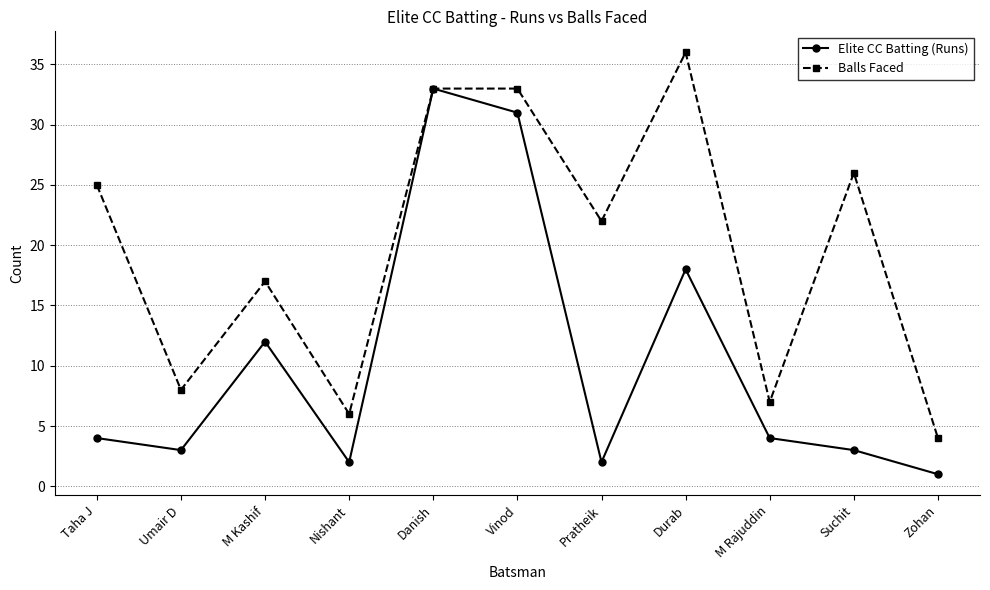

The Balls Faced series shows 26 at Suchit. True or false?

True